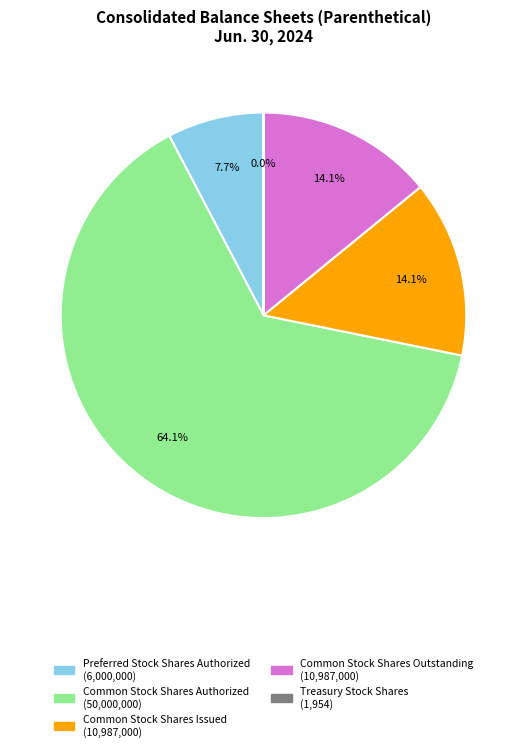

To the nearest percent, what is the average slice percentage?

20%